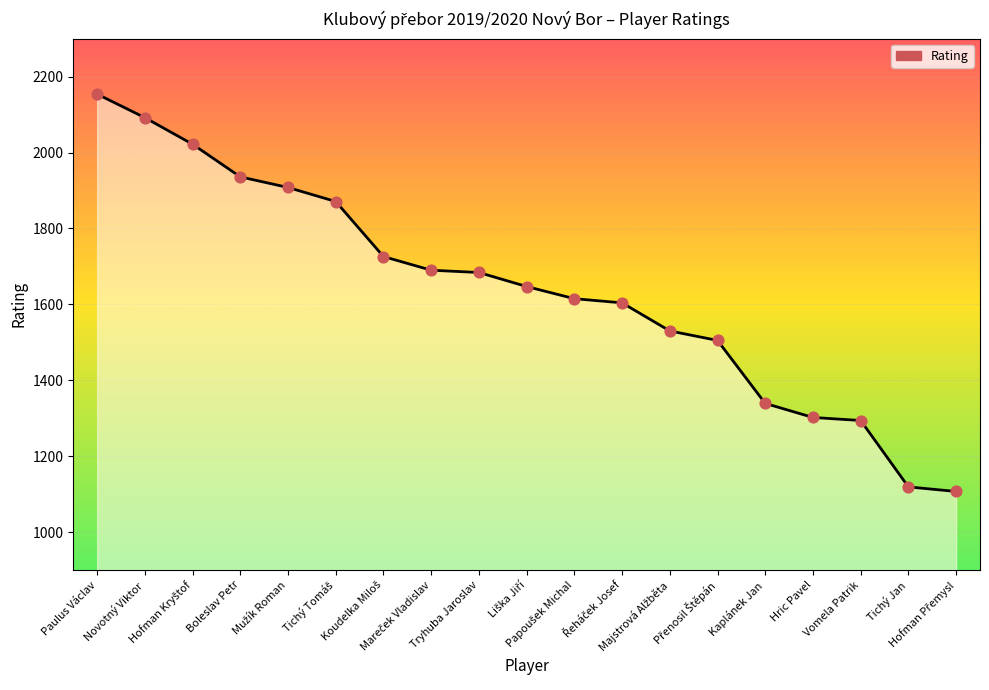

What is the minimum value shown in the chart?

1107